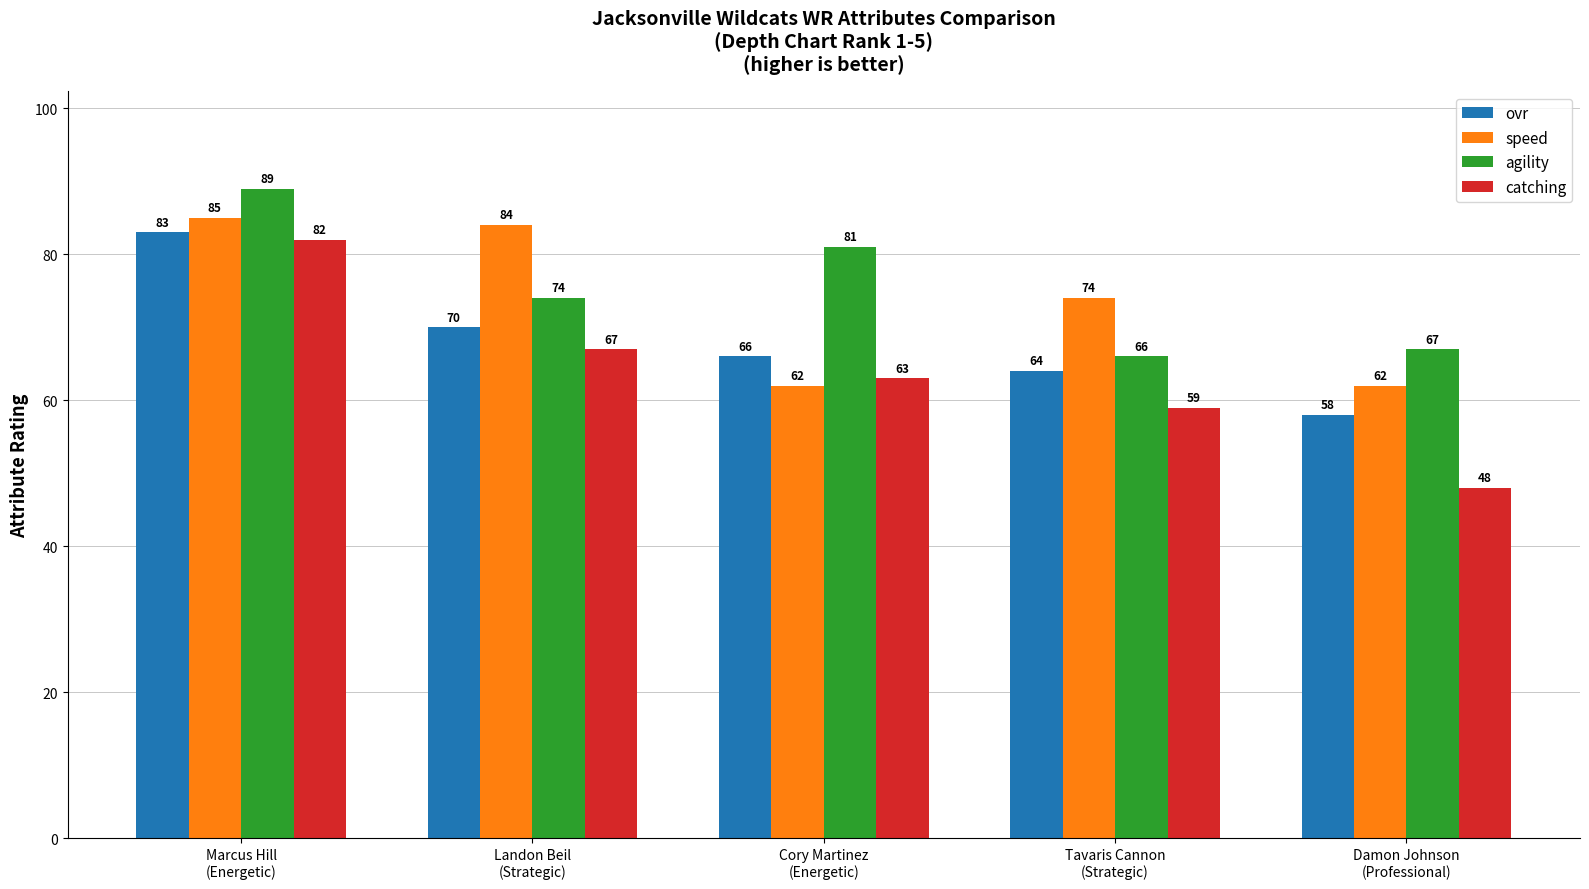

Rank the series at Damon Johnson
(Professional) from lowest to highest value.

catching, ovr, speed, agility